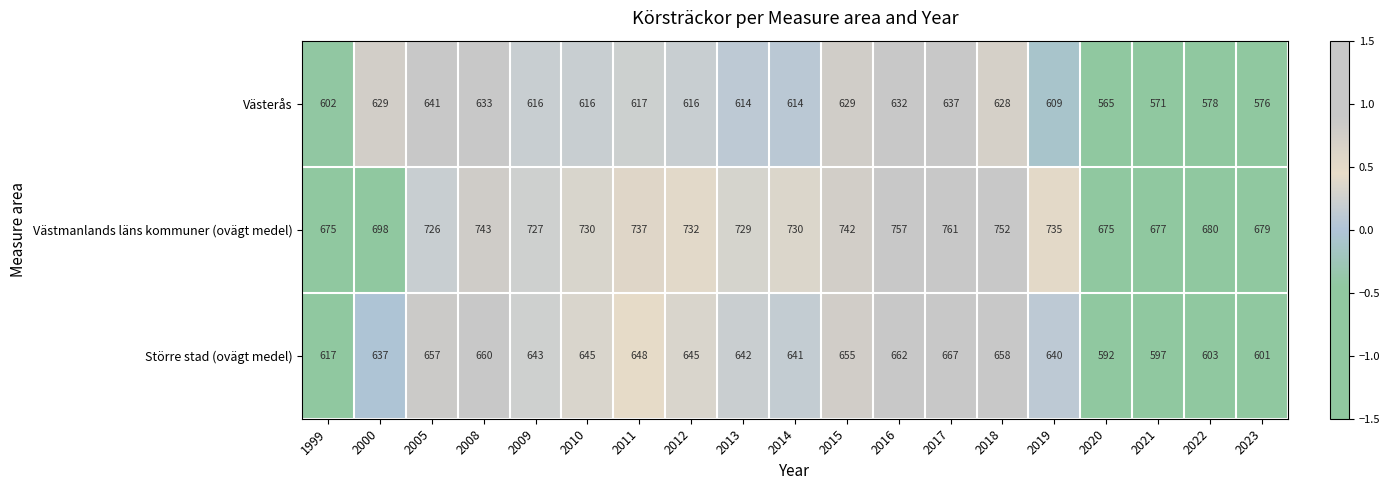

What is the total value across all series at 2005?

2024